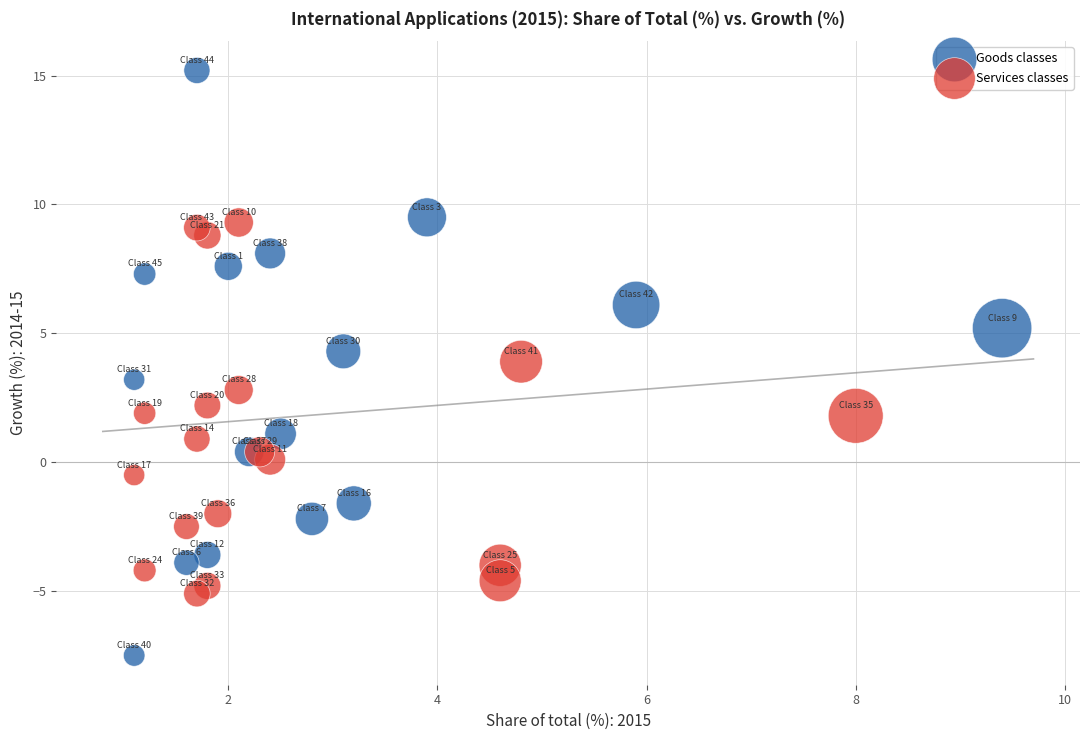

Which series reaches the maximum Y coordinate?

Goods classes